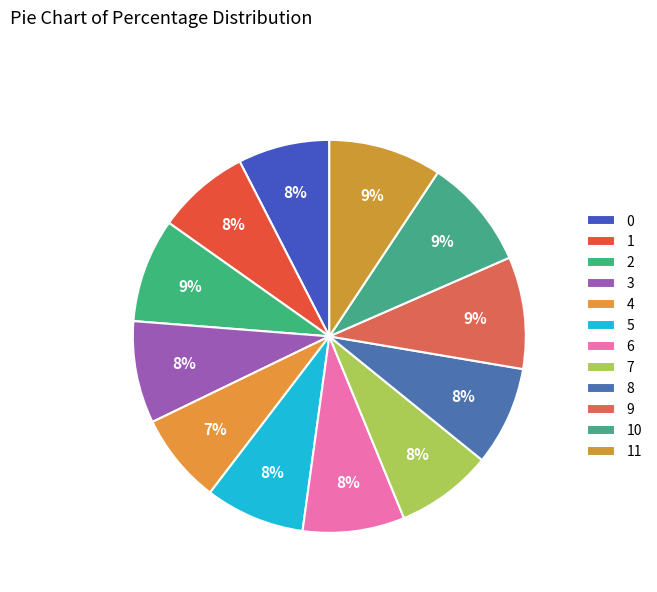

Count the number of slices in the pie.

12